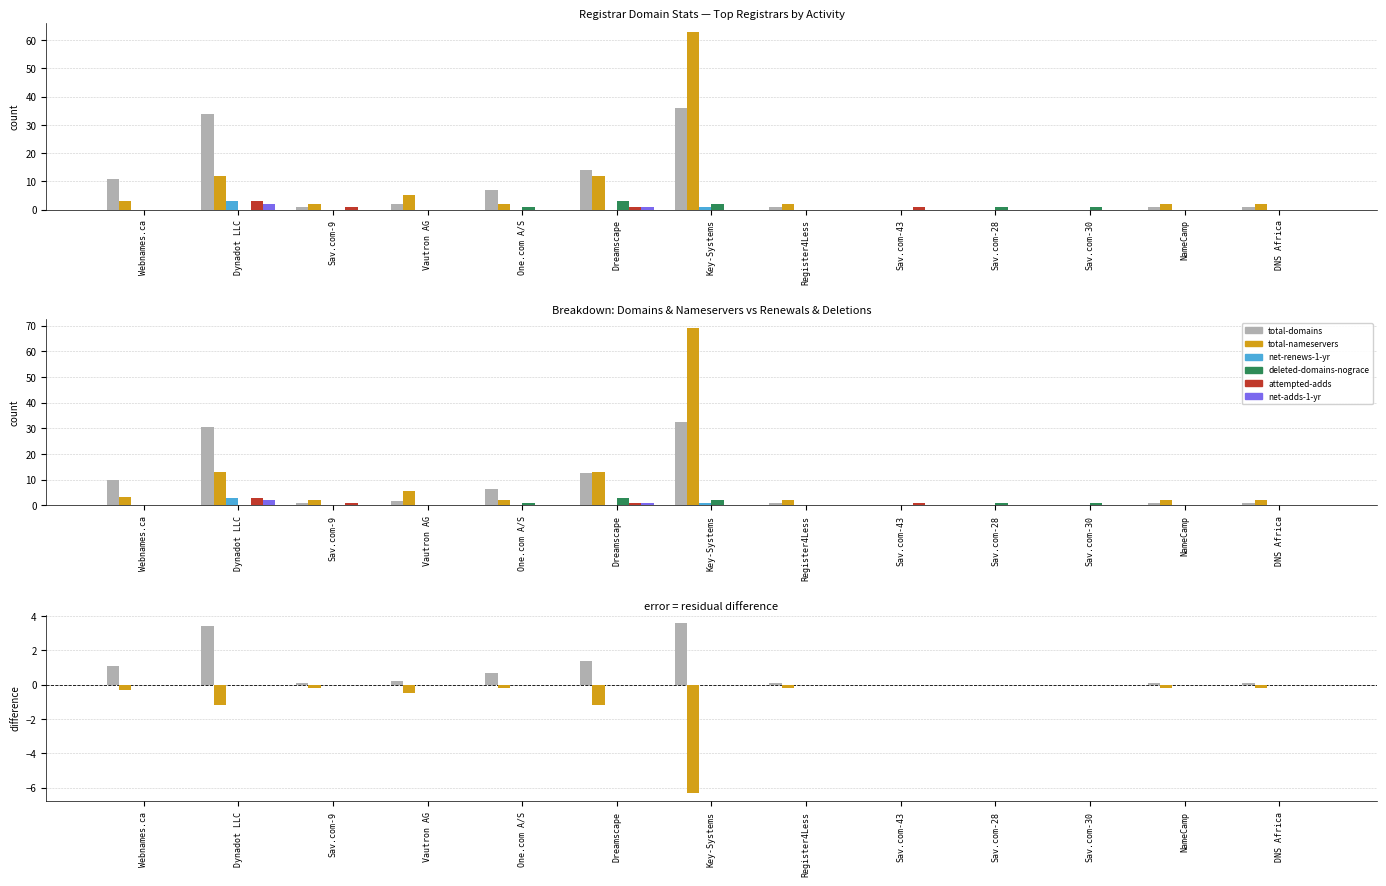

At which label is net-adds-1-yr closest to 0?

Webnames.ca